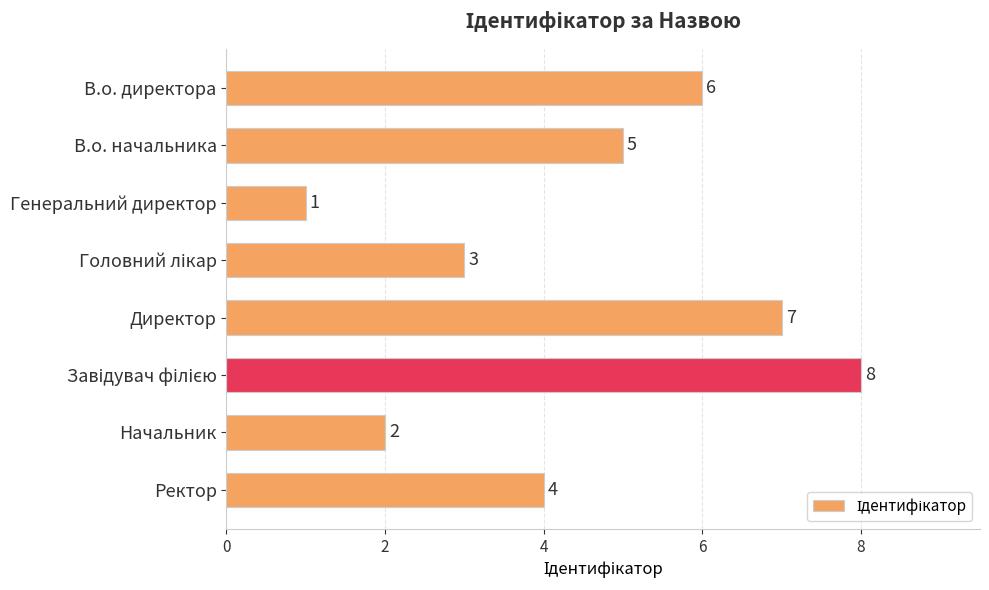

What is the label of the 1st bar from the top?

В.о. директора